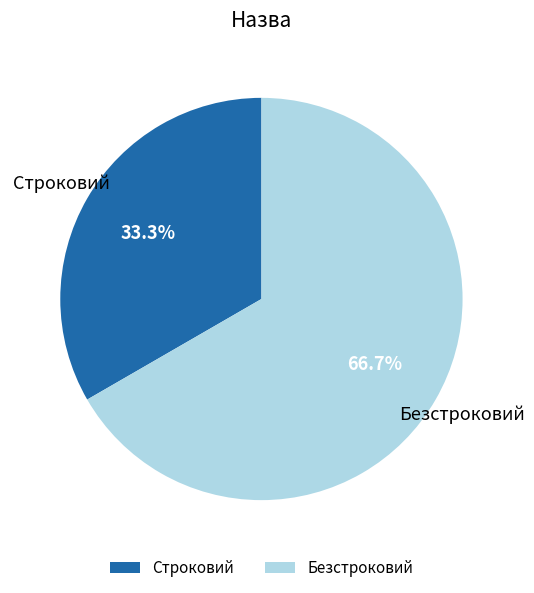

Does Строковий represent more than half of the total?

No